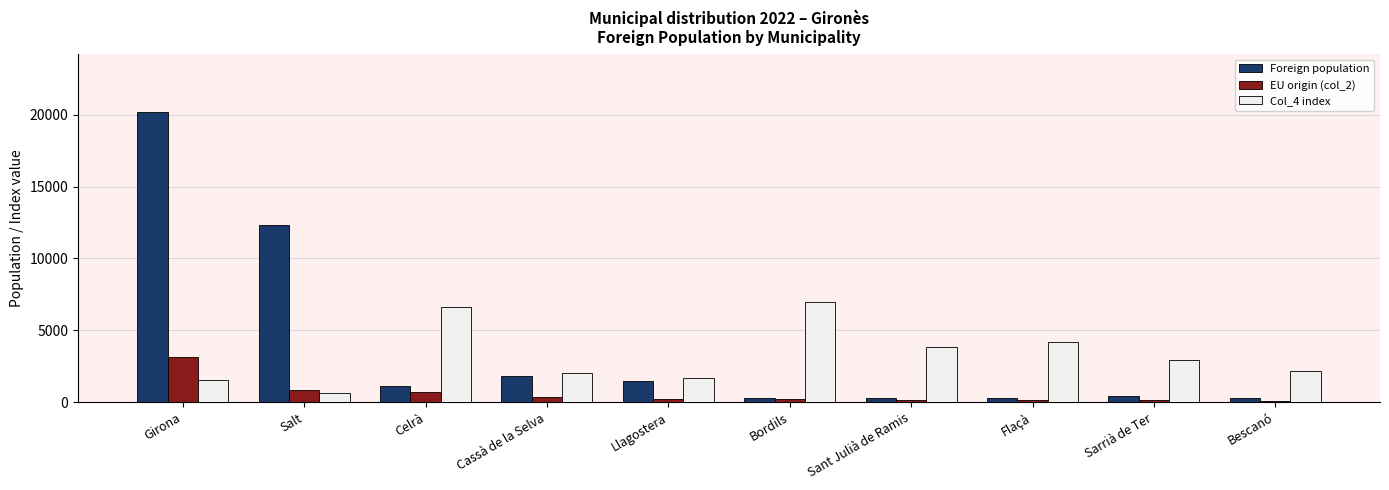

The value of Foreign population at Cassà de la Selva is 1812. True or false?

True